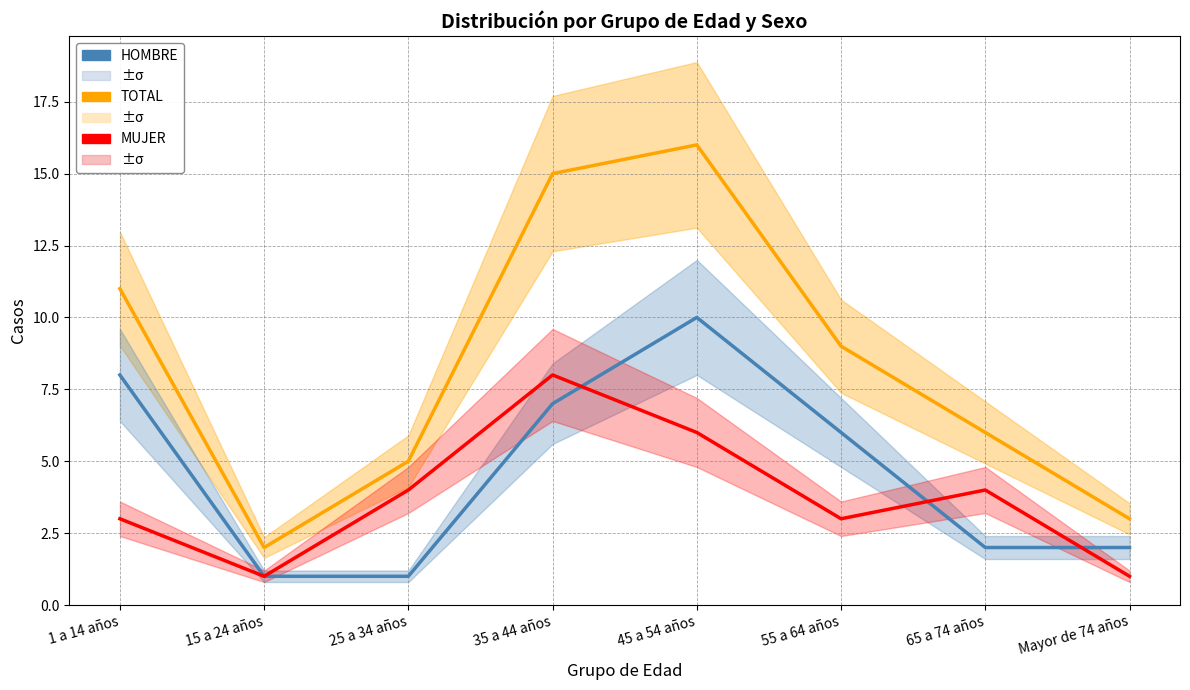

At which category is the sum across all series the highest?

45 a 54 años